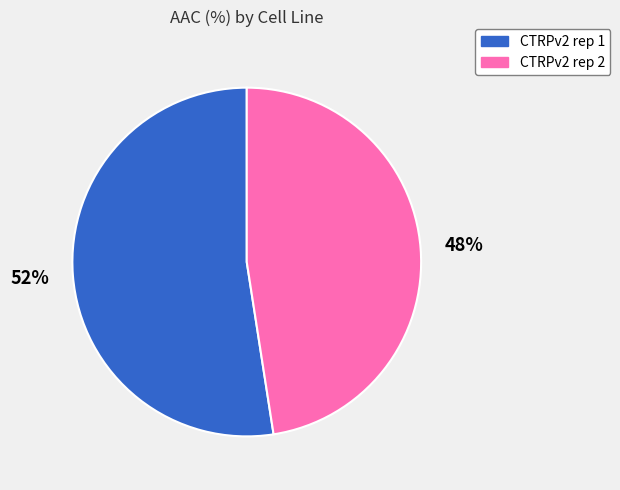

Which slice is the largest?

CTRPv2 rep 1